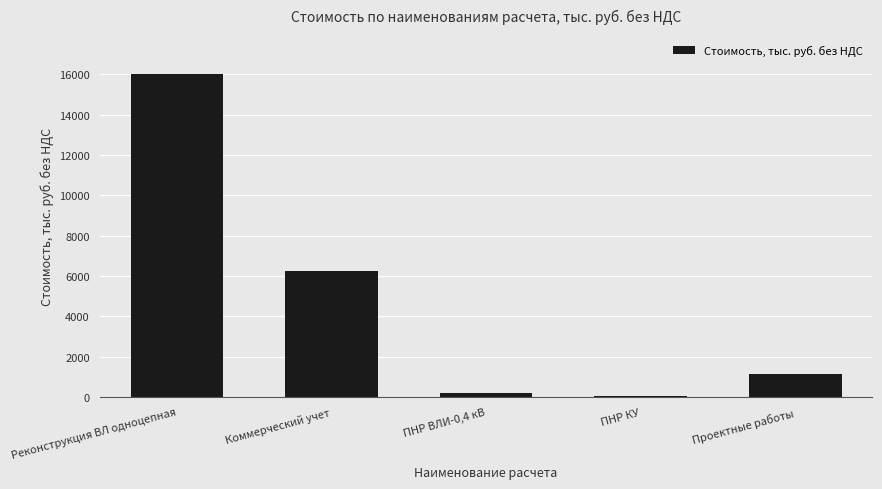

Is it true that the value at ПНР КУ is 45.6?

True